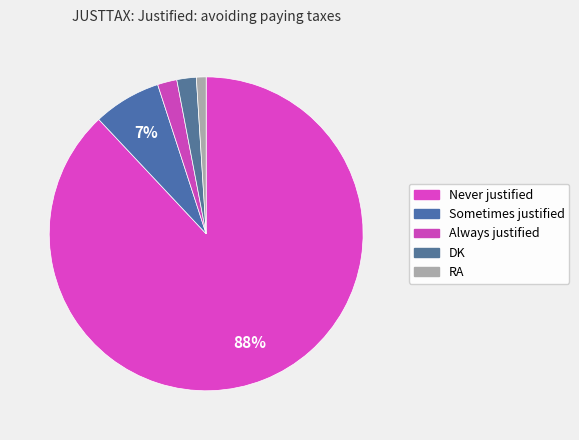

How many slices are in this pie chart?

5